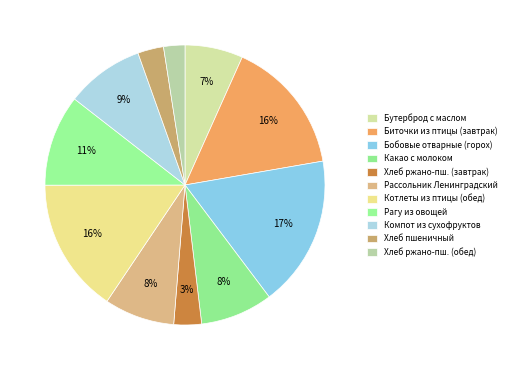

To the nearest percent, what percentage of the pie is Бутерброд с маслом?

7%